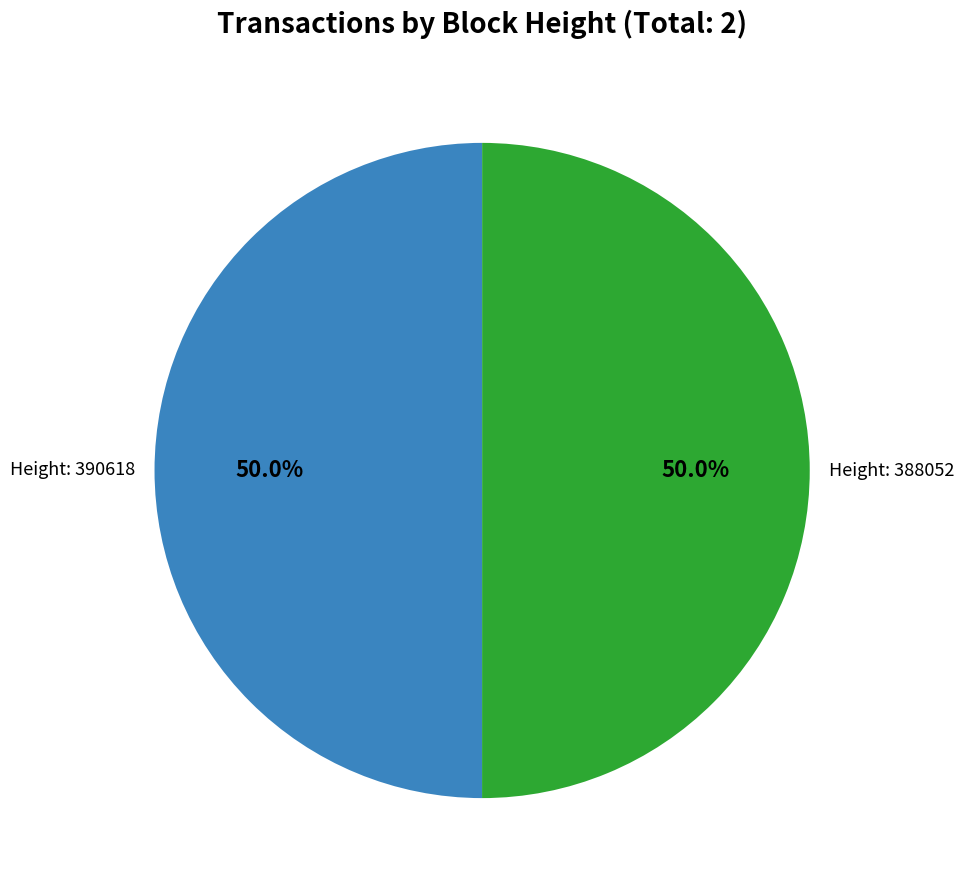

How many segments does this pie chart have?

2